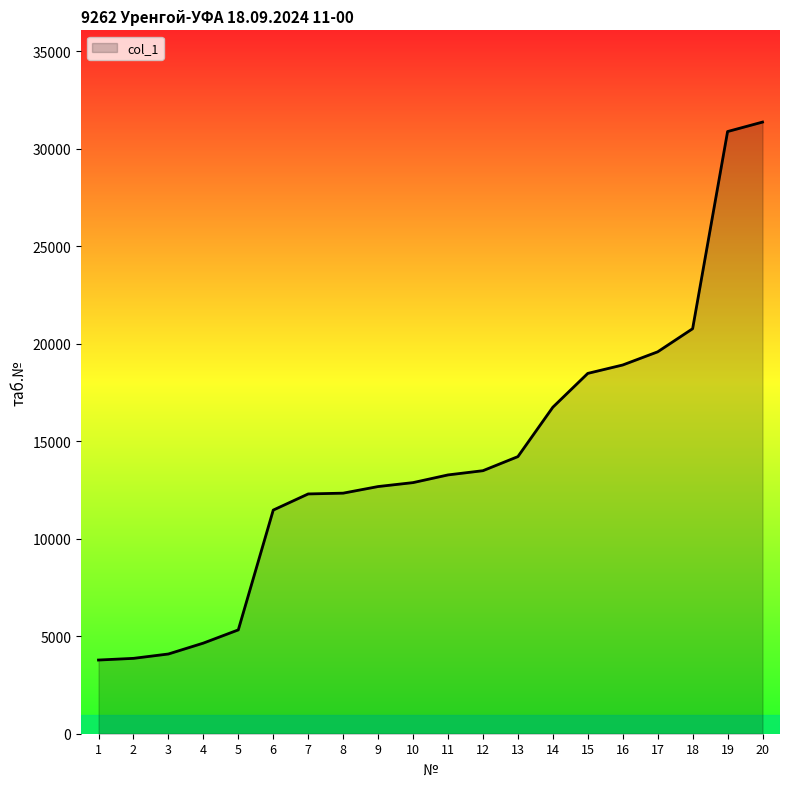

Is it true that the value at 9 is 12676?

True